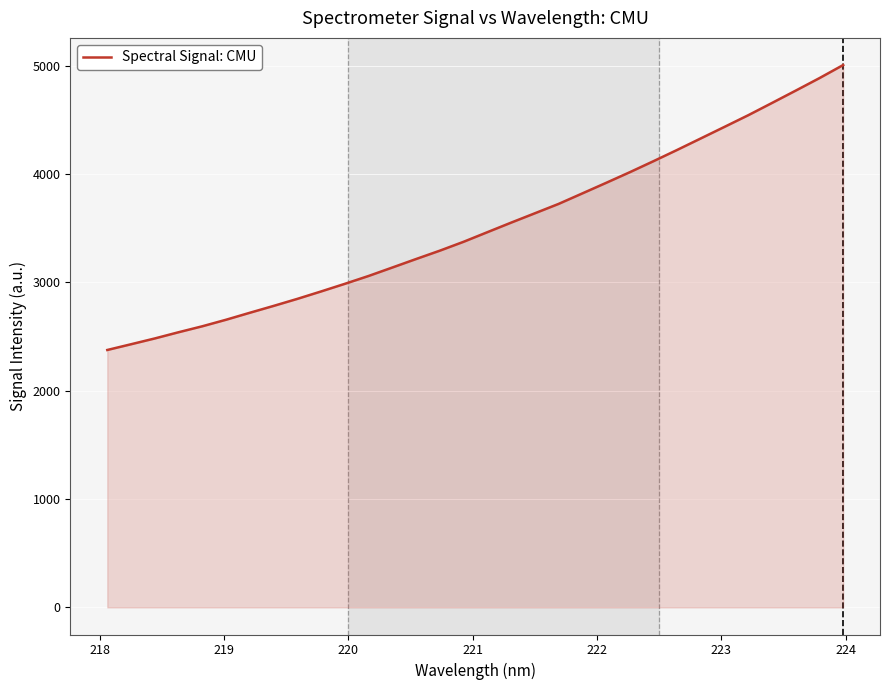

What is the difference between the maximum and minimum values?

2630.6